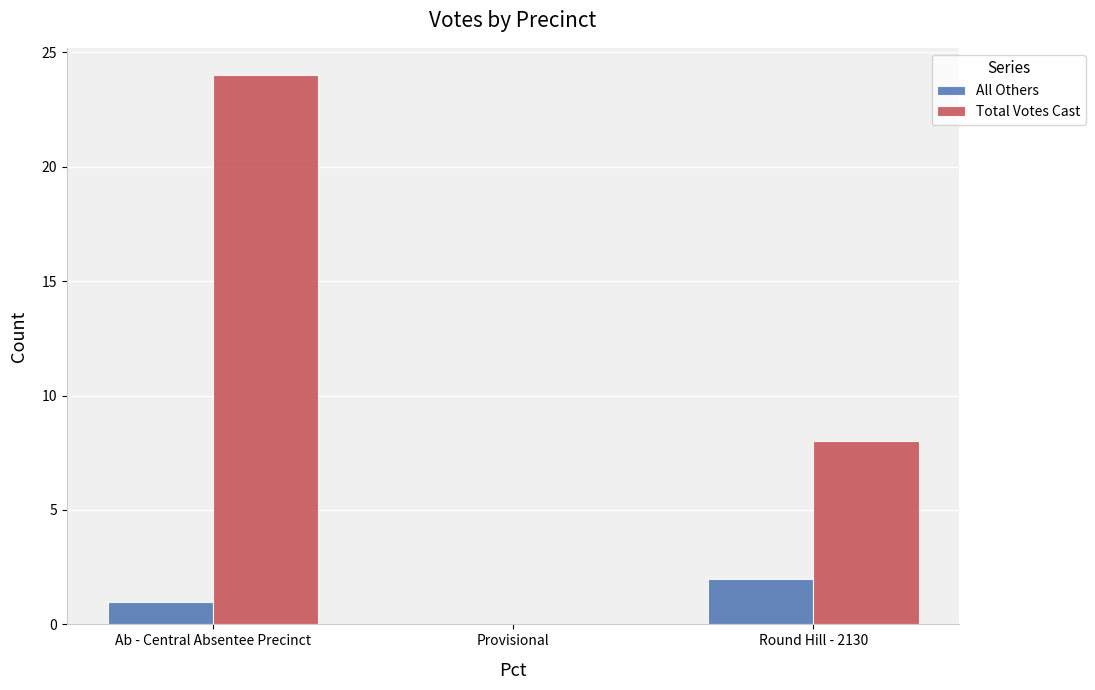

Count the number of data series in this chart.

2